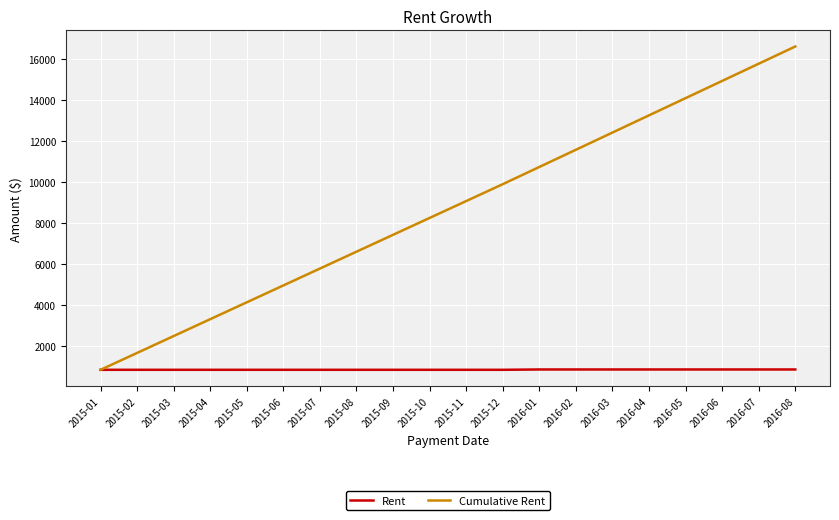

What is the highest value of the Rent series?

841.5